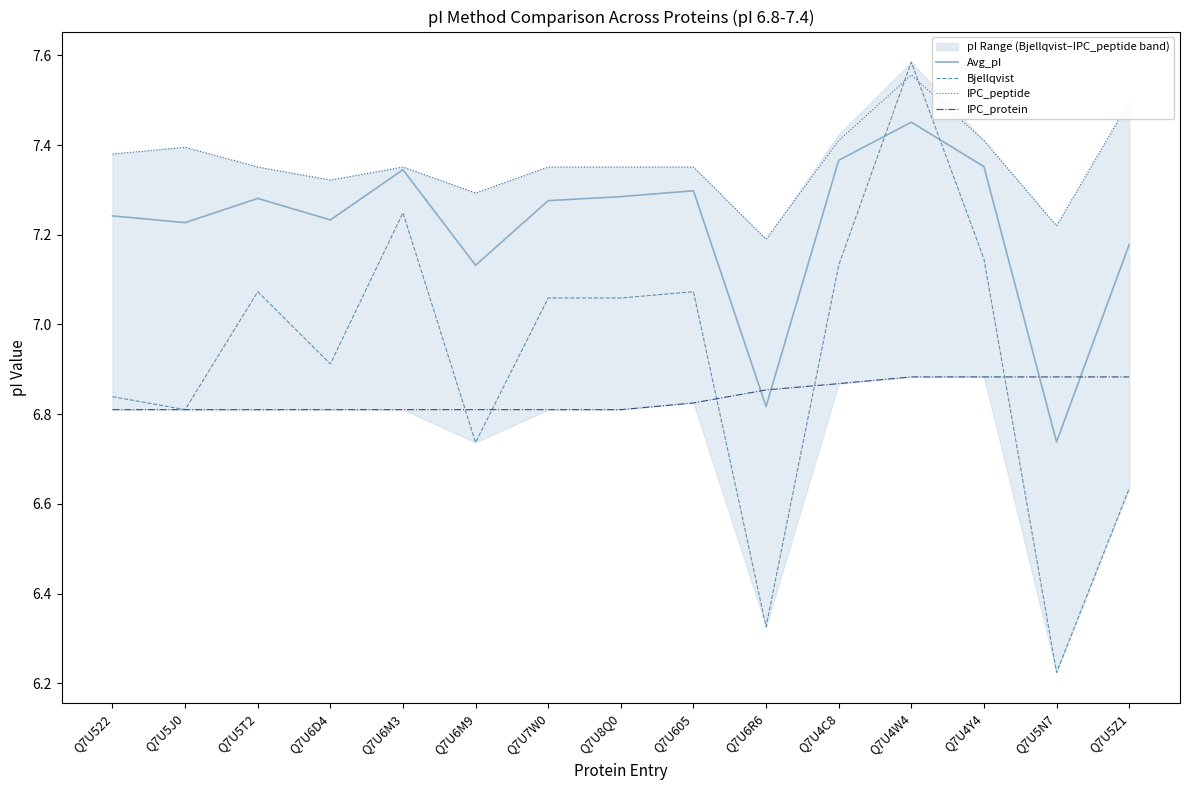

How many interior local peaks does the IPC_peptide series have?

3